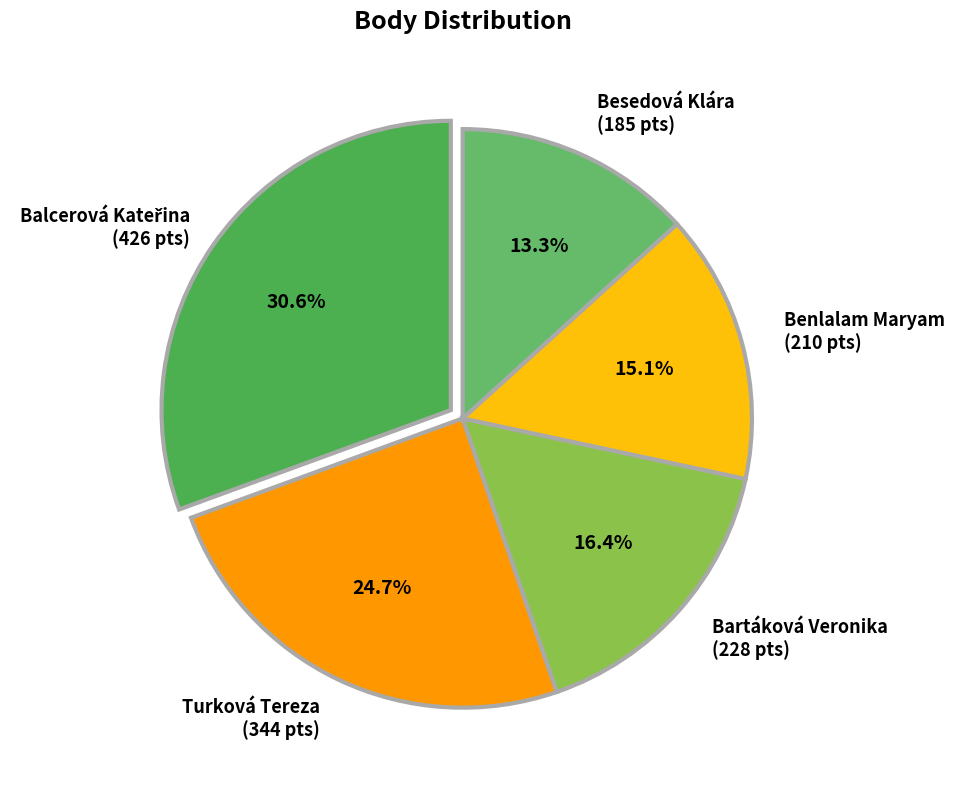

To the nearest percent, what is the average slice percentage?

20%